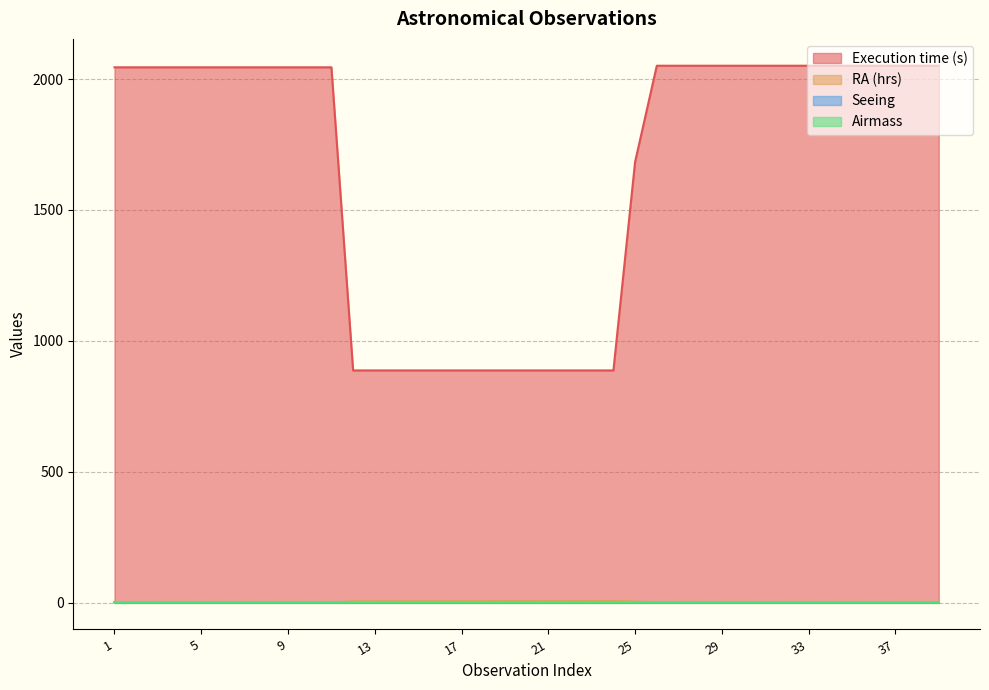

What is the sum of all Seeing values?

49.6